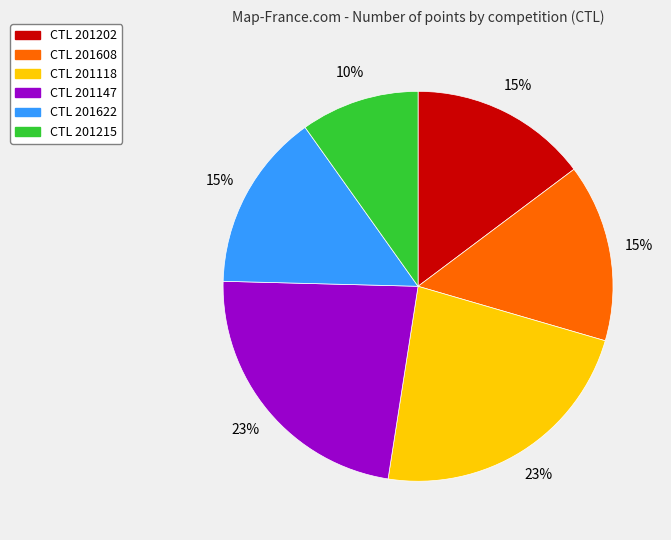

Between CTL 201147 and CTL 201622, which is larger?

CTL 201147